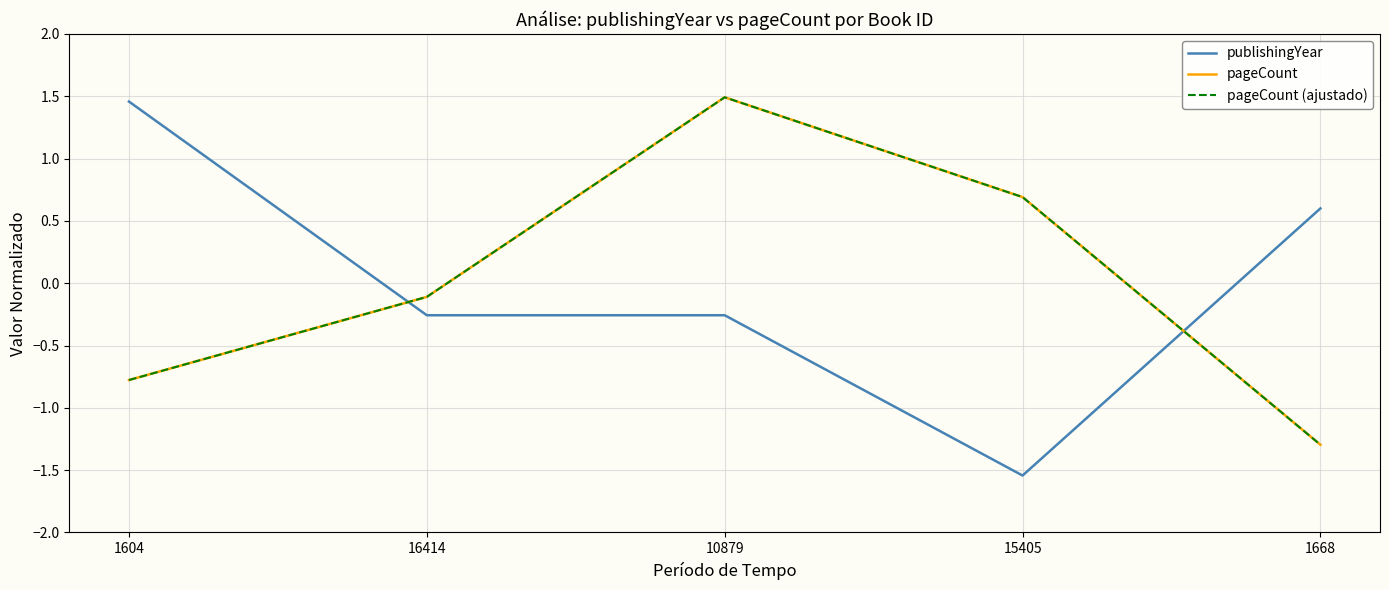

Reading left to right, list all the values displayed in this chart.

publishingYear: 1604=1.5	16414=-0.3	10879=-0.3	15405=-1.5	1668=0.6
pageCount: 1604=-0.8	16414=-0.1	10879=1.5	15405=0.7	1668=-1.3
pageCount (ajustado): 1604=-0.8	16414=-0.1	10879=1.5	15405=0.7	1668=-1.3